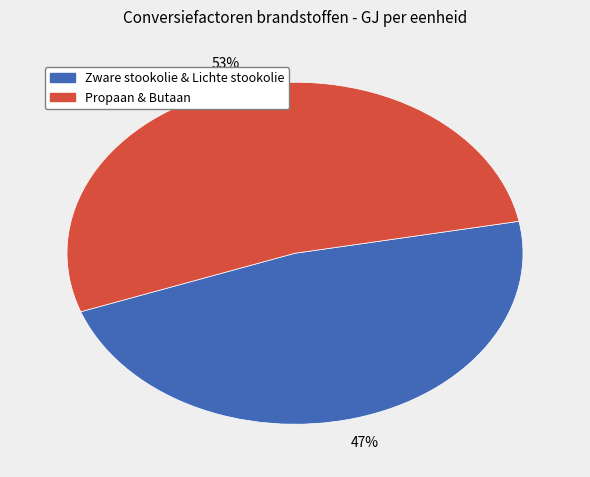

Does any single category account for the majority?

Yes